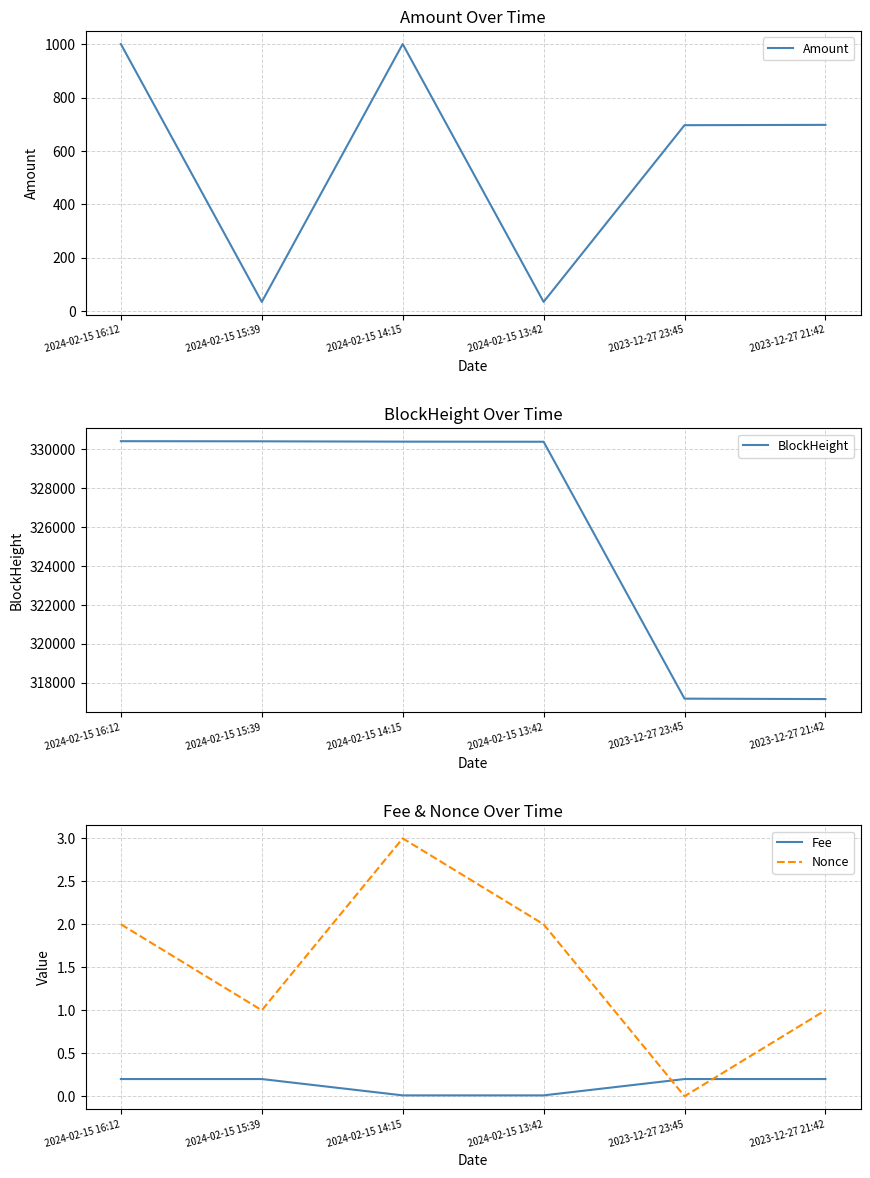

The value of Fee at 2023-12-27 23:45 is 0.1. True or false?

False